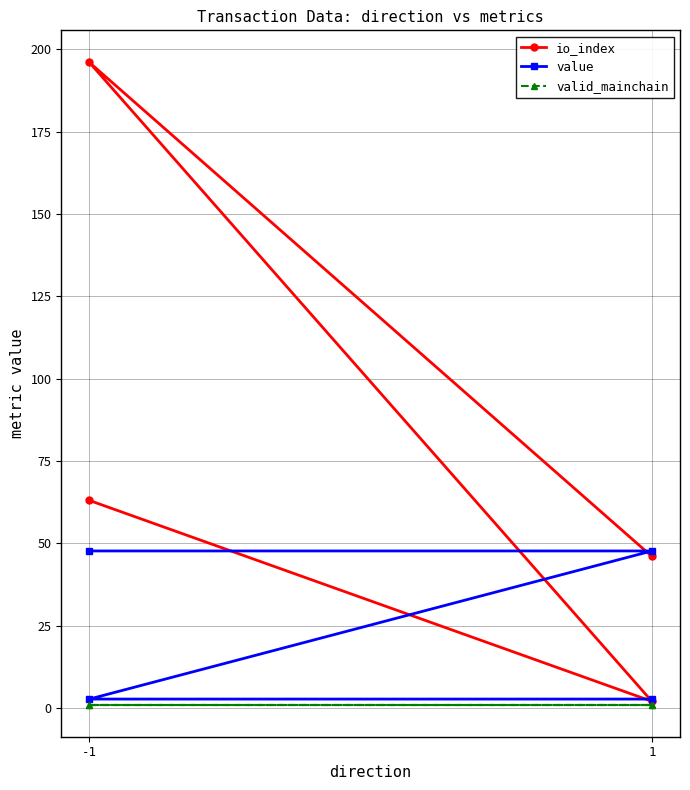

True or false: value and valid_mainchain cross at least once.

False